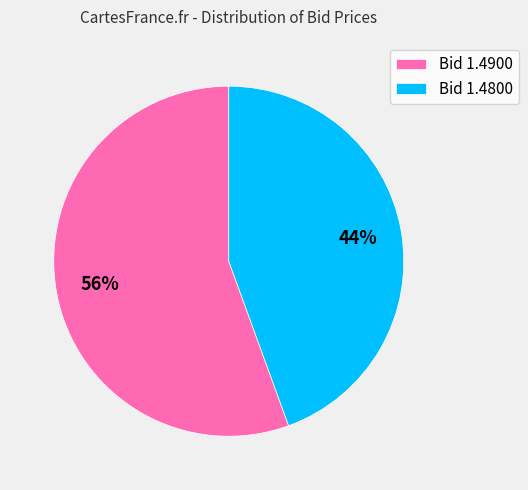

Count the number of slices in the pie.

2